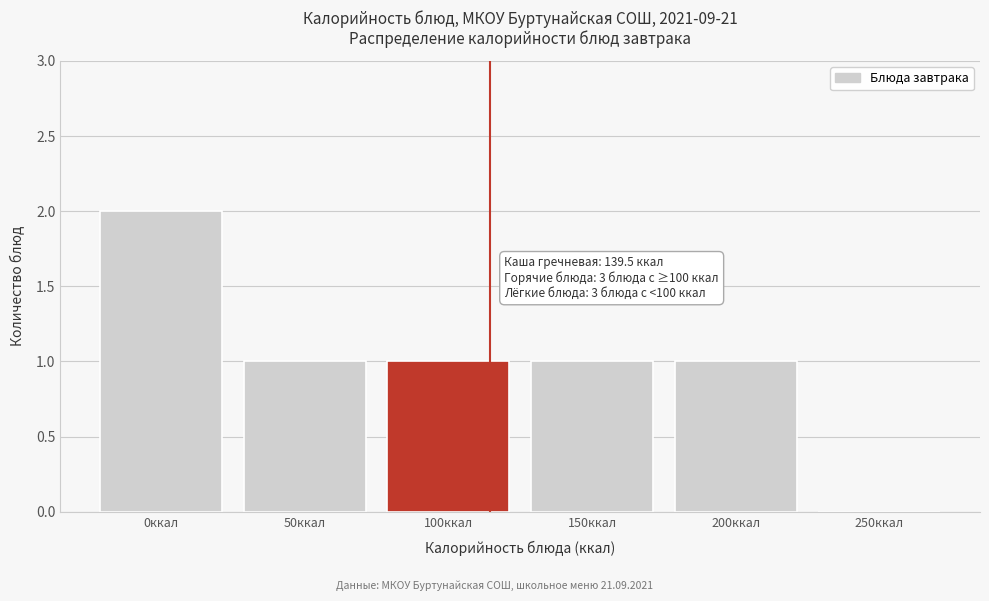

Reading right to left, what are all the values shown in this chart?

250ккал=0	200ккал=1	150ккал=1	100ккал=1	50ккал=1	0ккал=2